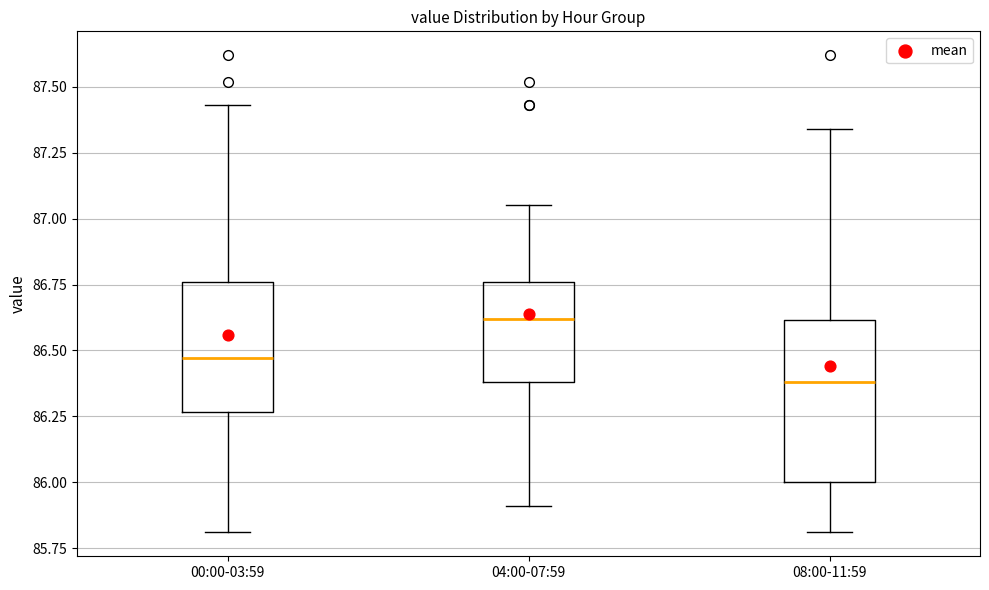

Reading left to right, read every box against the y-axis: the position of its median line, the range the box covers, and the ends of its whiskers. The values are not printed on the chart, so give them approximately, as read against the axis.

00:00-03:59: median 86.45, box 86.25 to 86.75, whiskers 85.80 to 87.45
04:00-07:59: median 86.60, box 86.40 to 86.75, whiskers 85.90 to 87.05
08:00-11:59: median 86.40, box 86.00 to 86.60, whiskers 85.80 to 87.35